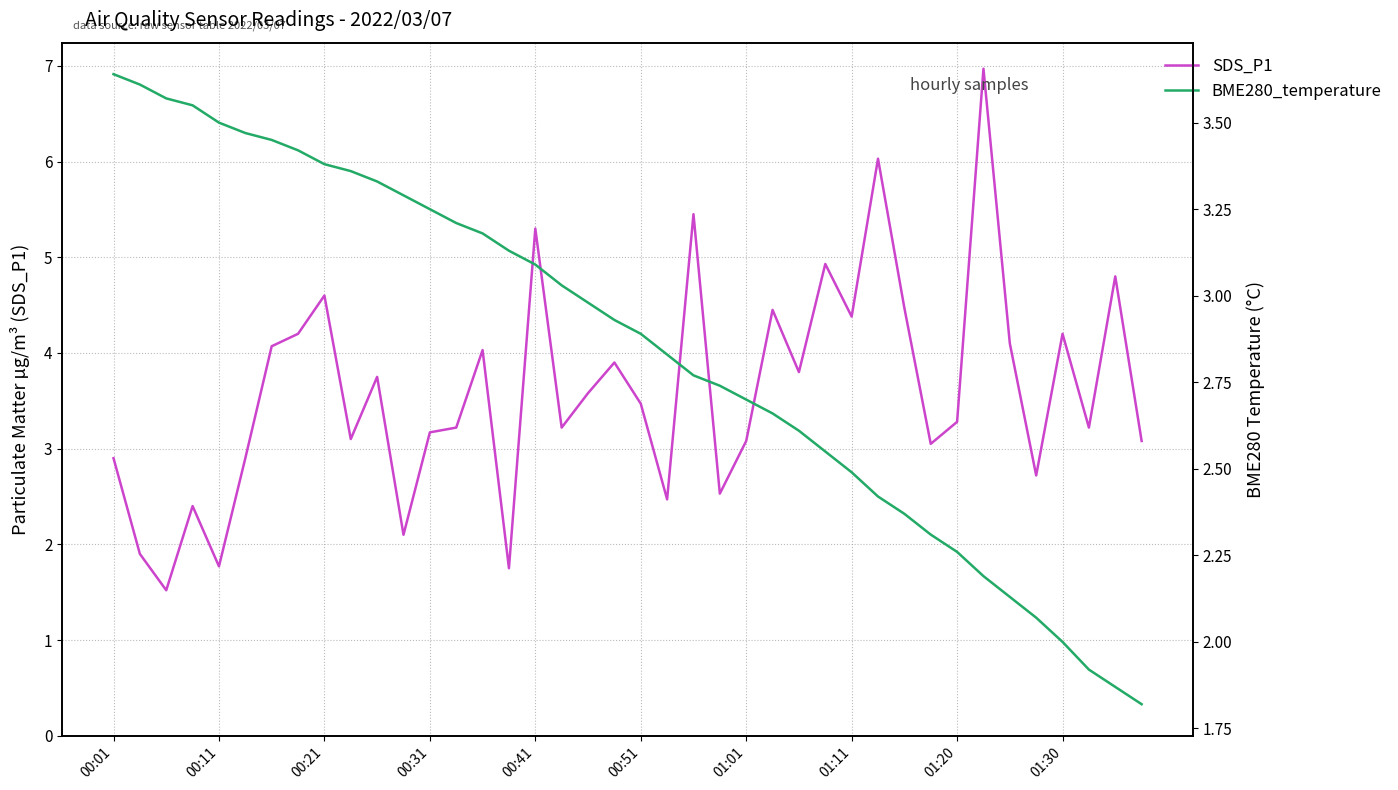

True or false: SDS_P1 has a value of 1.9 at 00:51.

False